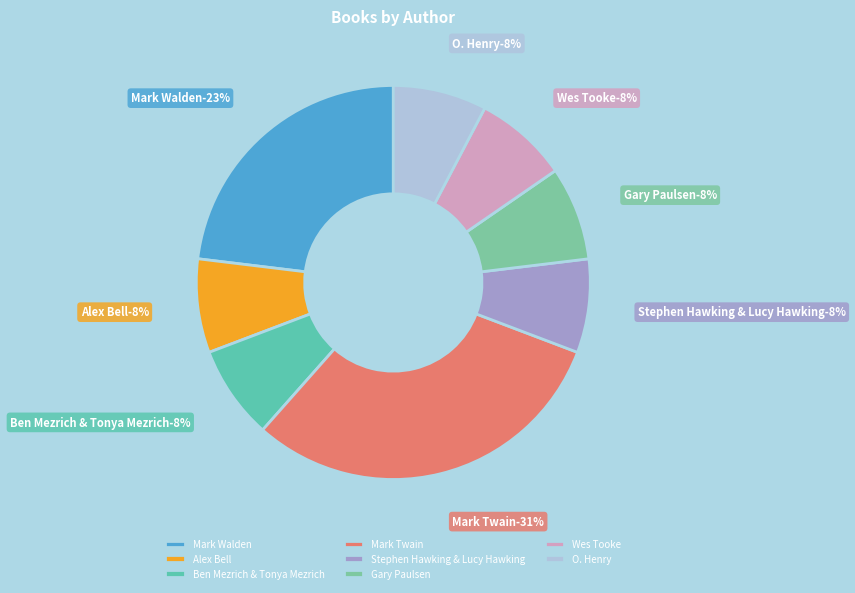

To the nearest percent, what is the combined percentage of Alex Bell and Ben Mezrich & Tonya Mezrich?

15%